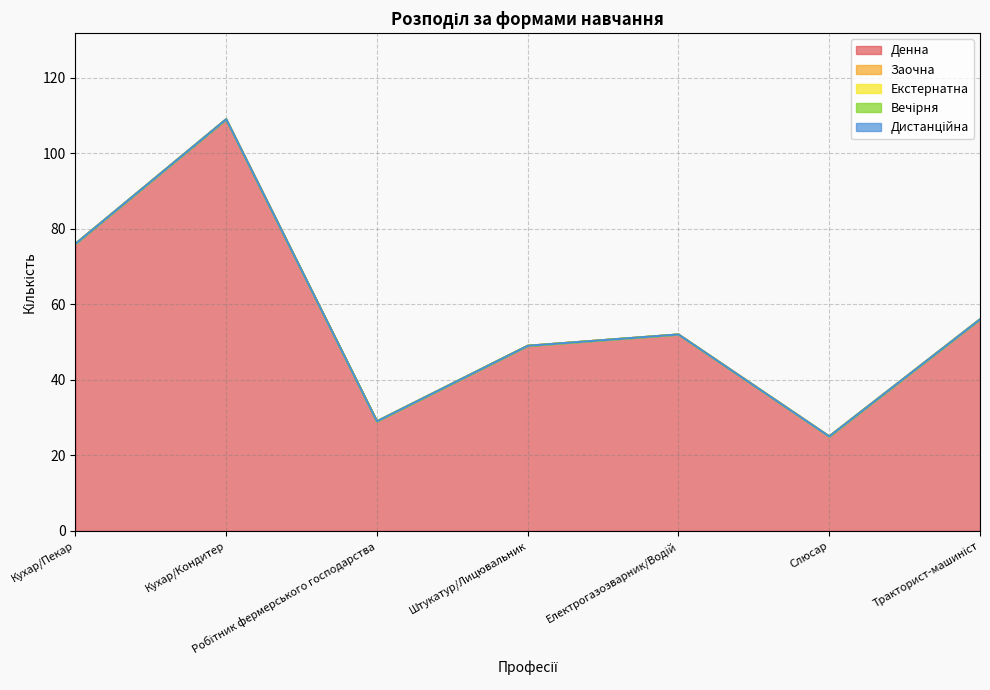

List the series in order of their peak value, lowest first.

Заочна, Екстернатна, Вечірня, Дистанційна, Денна